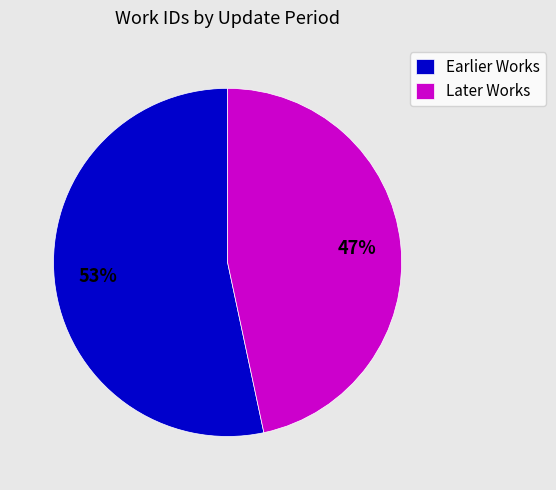

Combined, do Later Works and Earlier Works account for over 50%?

Yes